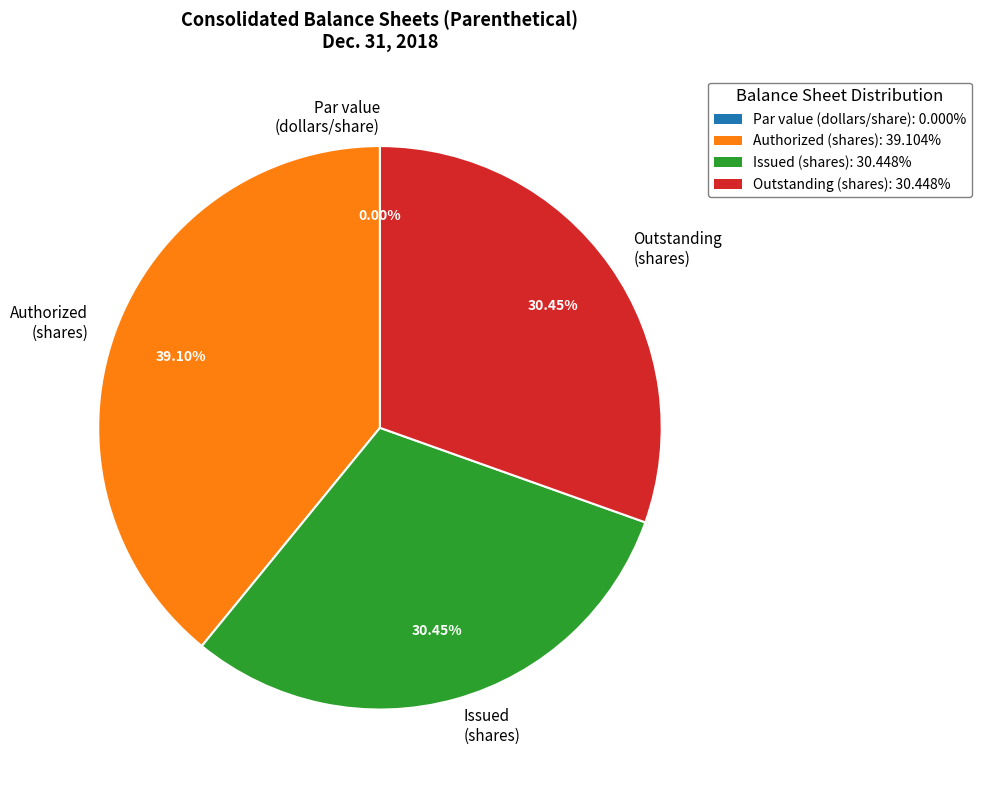

True or false: Common stock, outstanding (in shares) accounts for 36% of the total.

False